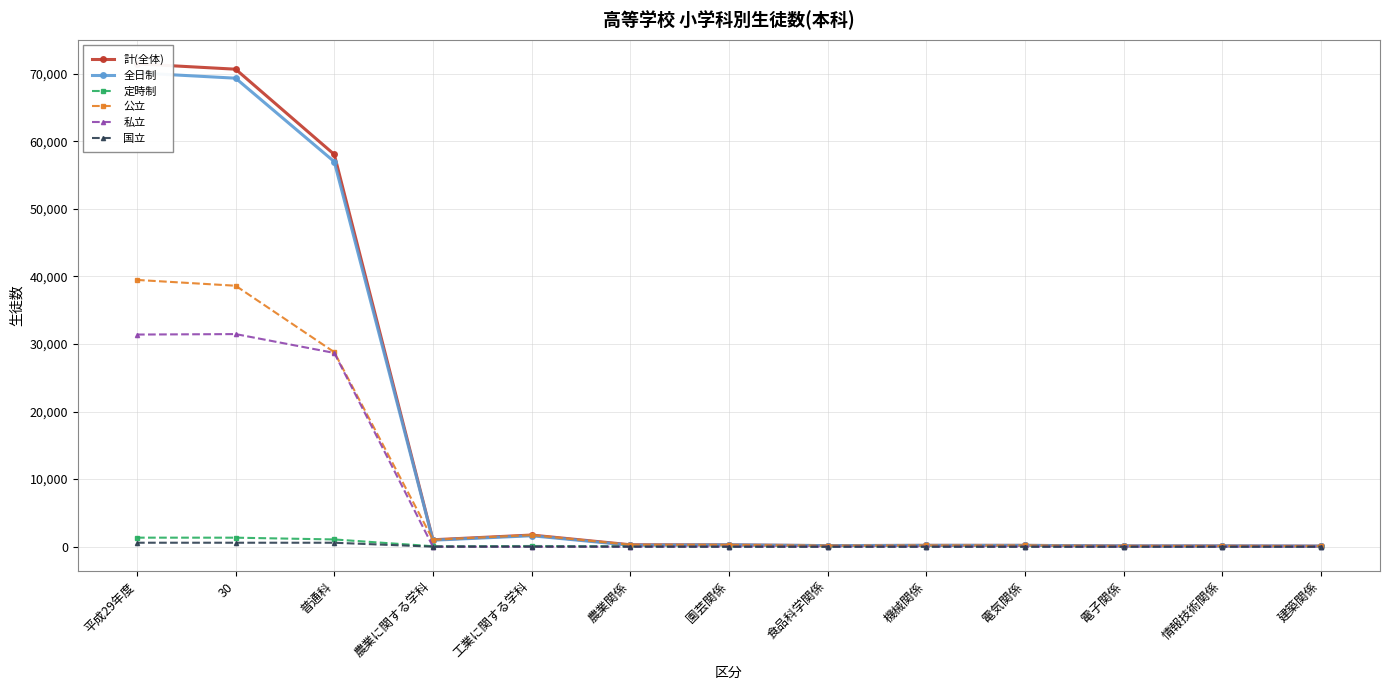

Which series has the largest total across all categories?

計(全体)